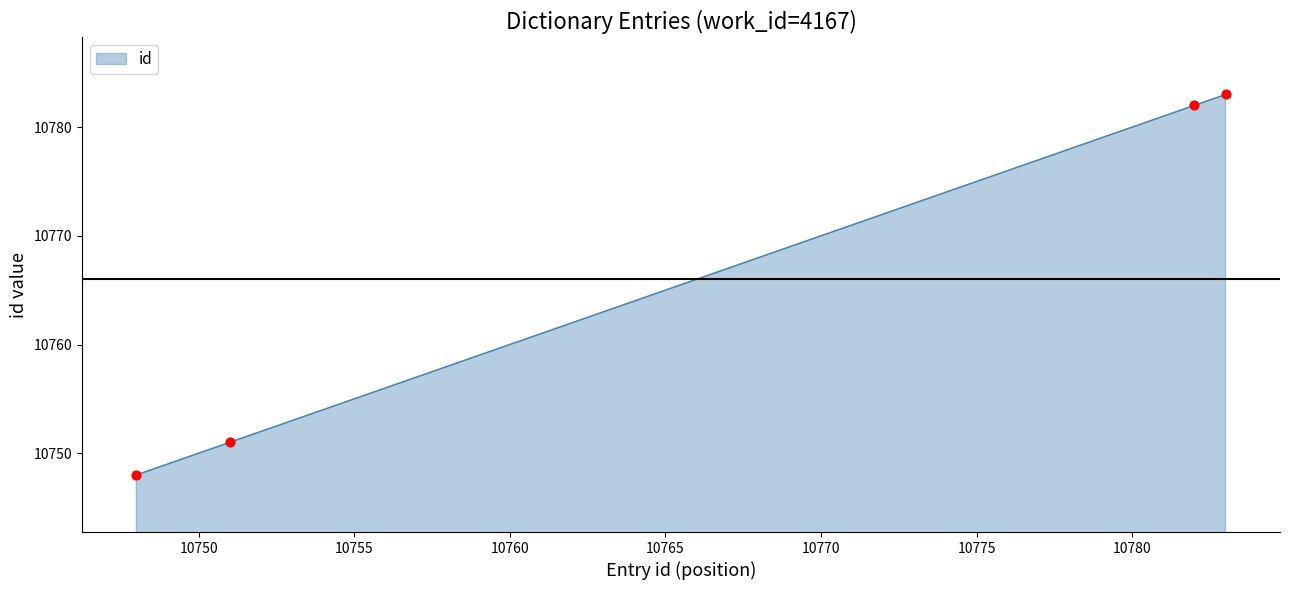

What is the maximum value shown in the chart?

10783